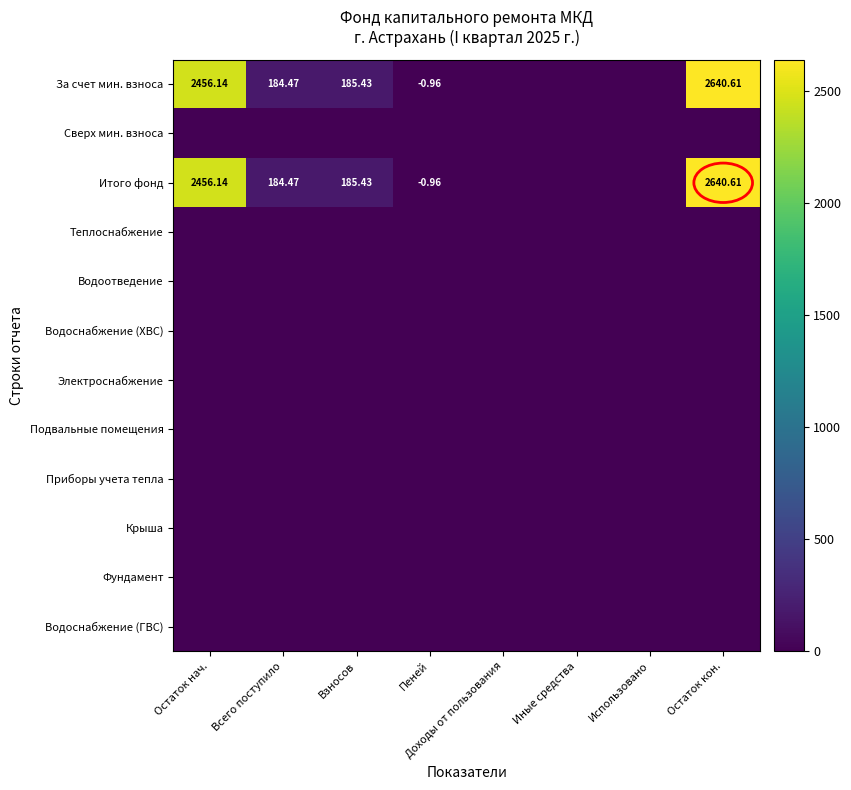

What is the difference between the highest and lowest values at Взносов?

185.4